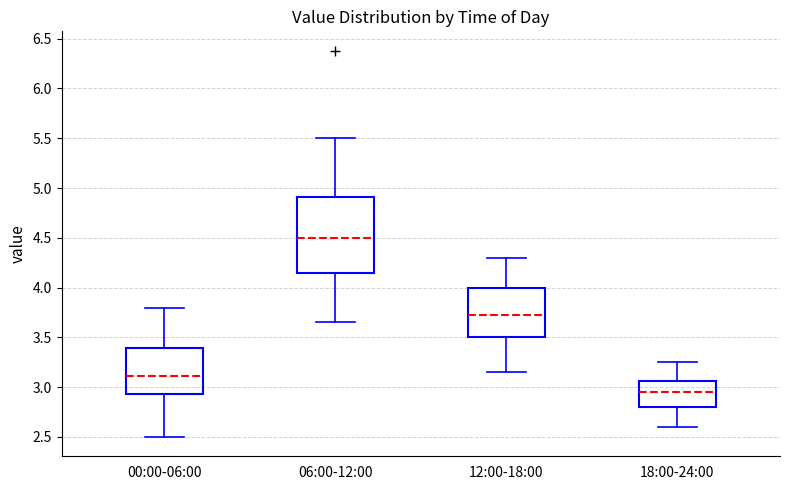

Which box is the tallest, from its lower edge to its upper edge?

06:00-12:00